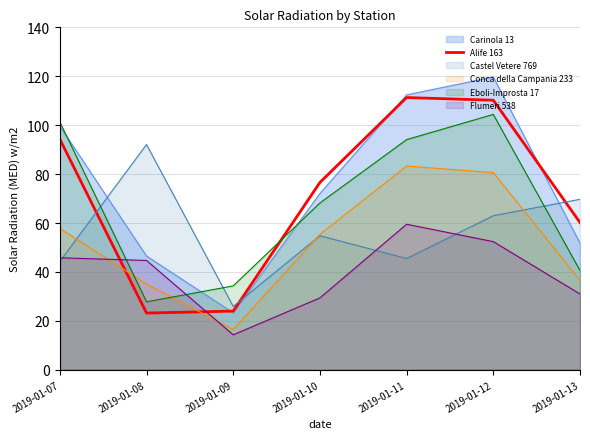

Where is the first local maximum?

2019-01-11